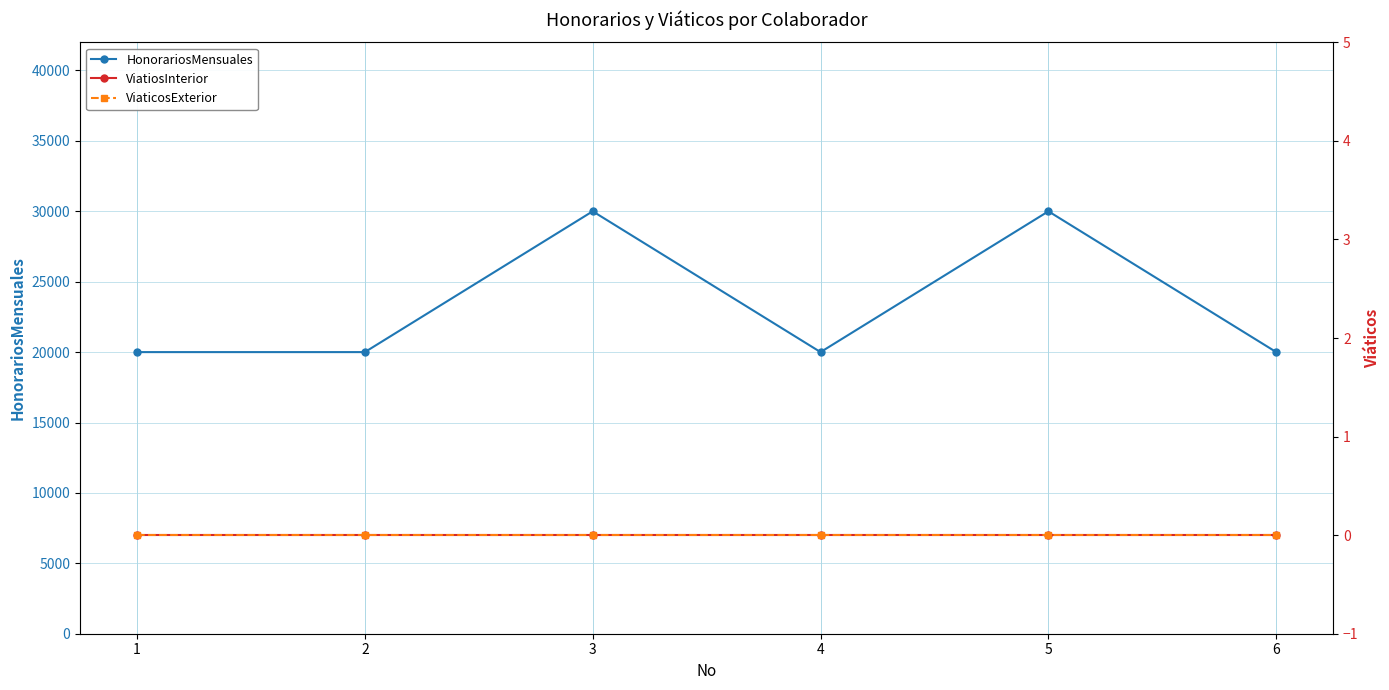

Reading left to right, list all the values displayed in this chart.

HonorariosMensuales: 20000	20000	30000	20000	30000	20000
ViatiosInterior: 0	0	0	0	0	0
ViaticosExterior: 0	0	0	0	0	0